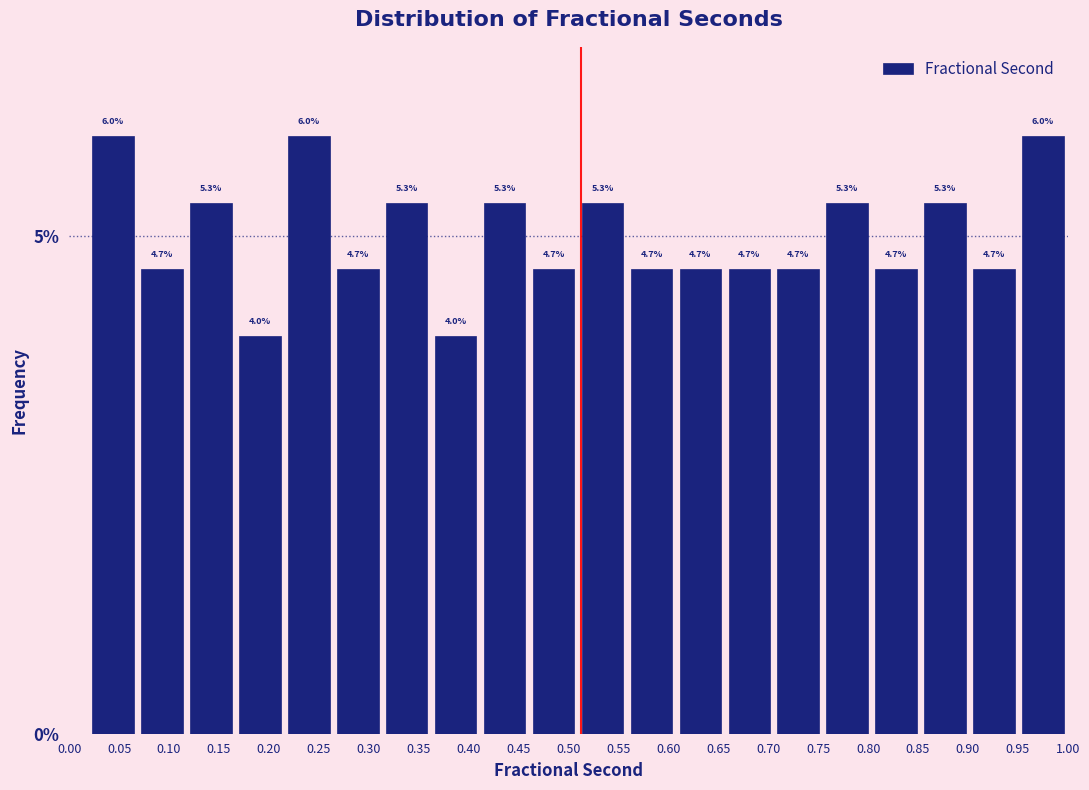

Reading left to right, transcribe this chart: for each bar, give the range it covers on the x-axis and its height. The bar edges are not printed on the chart, so give them approximately, as read against the axis.

0.020 to 0.070: 6.0
0.070 to 0.115: 4.7
0.115 to 0.165: 5.3
0.165 to 0.215: 4.0
0.215 to 0.265: 6.0
0.265 to 0.315: 4.7
0.315 to 0.360: 5.3
0.360 to 0.410: 4.0
0.410 to 0.460: 5.3
0.460 to 0.510: 4.7
0.510 to 0.560: 5.3
0.560 to 0.610: 4.7
0.610 to 0.655: 4.7
0.655 to 0.705: 4.7
0.705 to 0.755: 4.7
0.755 to 0.805: 5.3
0.805 to 0.855: 4.7
0.855 to 0.900: 5.3
0.900 to 0.950: 4.7
0.950 to 1.000: 6.0